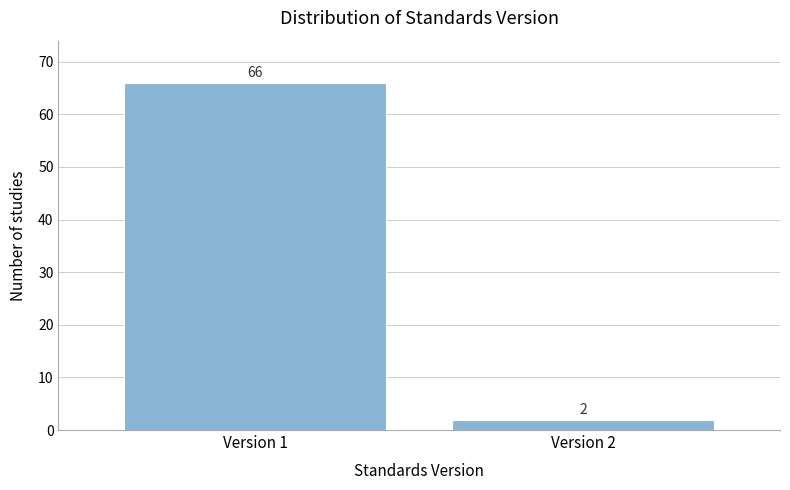

Reading left to right, transcribe all the data shown in this chart.

66	2